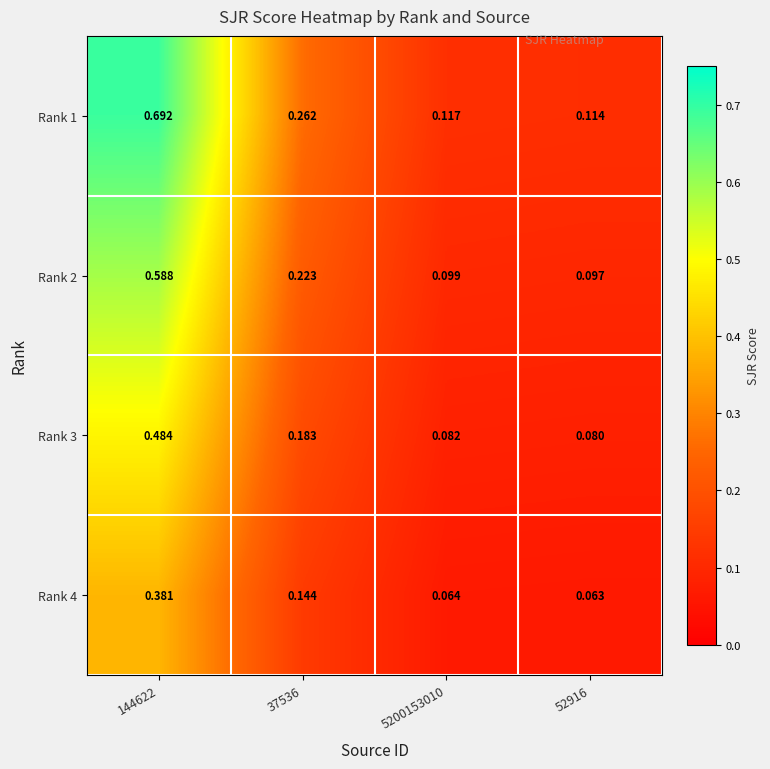

Is the value of Rank 4 at 144622 greater than the value of Rank 3 at 144622?

No